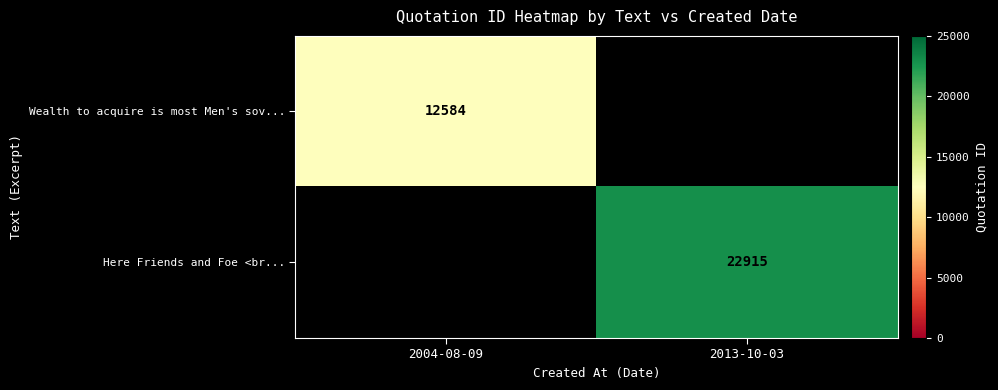

True or false: Here Friends and Foe <br... has a value of 22915 at 2013-10-03.

True